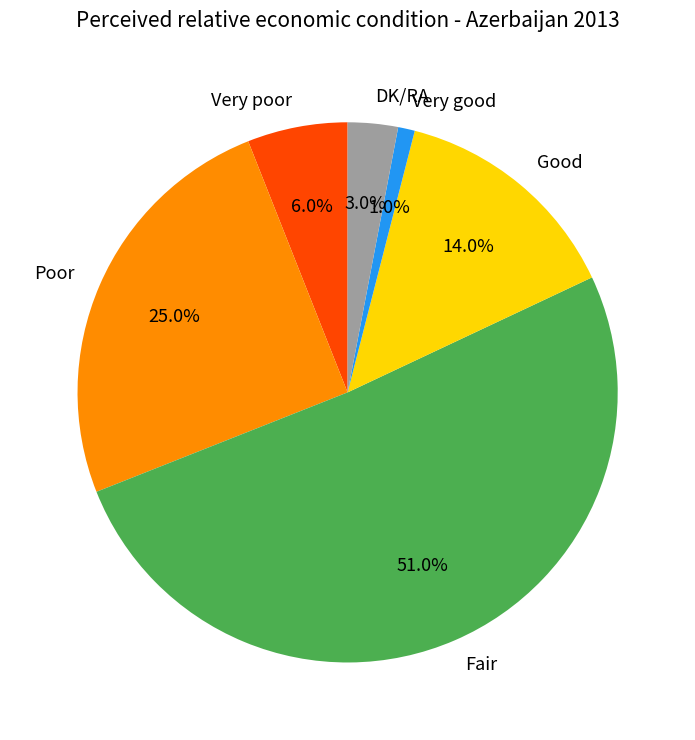

True or false: Very poor accounts for 6% of the total.

True